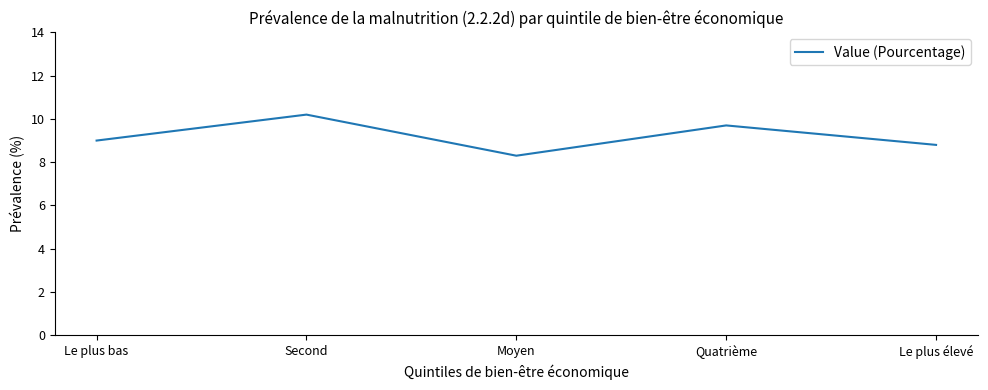

Rank the categories by value from highest to lowest.

Second, Quatrième, Le plus bas, Le plus élevé, Moyen